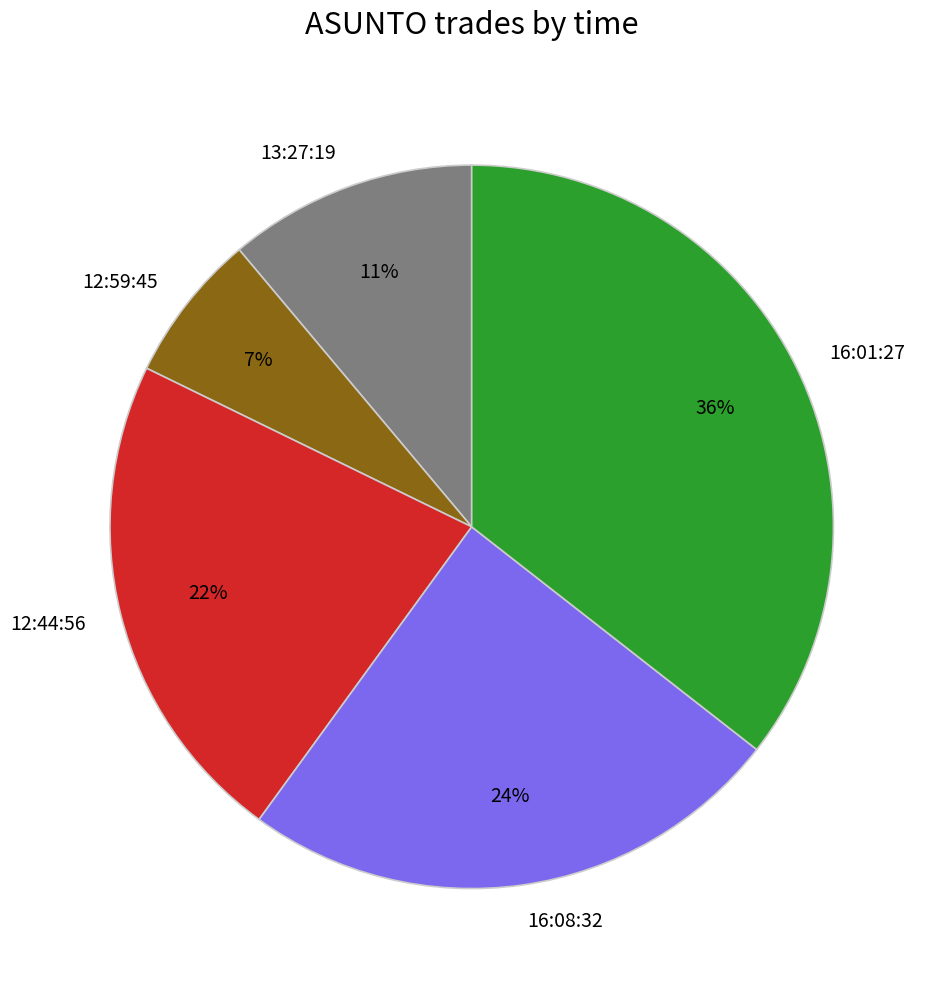

The 12:44:56 slice represents 22% of the pie. True or false?

True